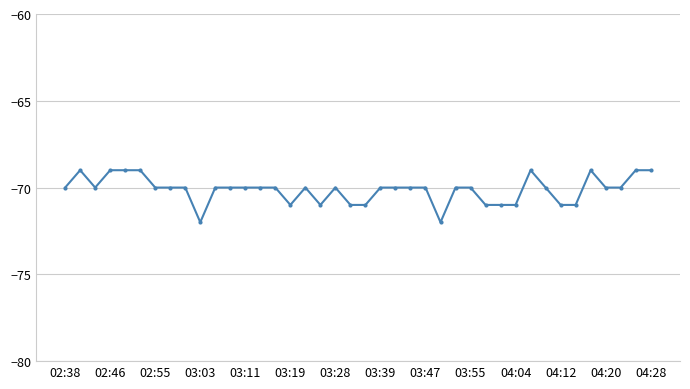

Is this an area chart (filled region under the line)?

No